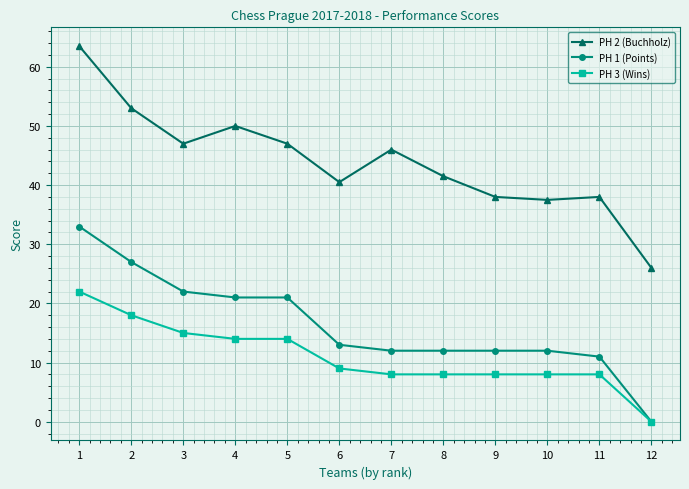

Does the chart display data point markers on the line(s)?

Yes